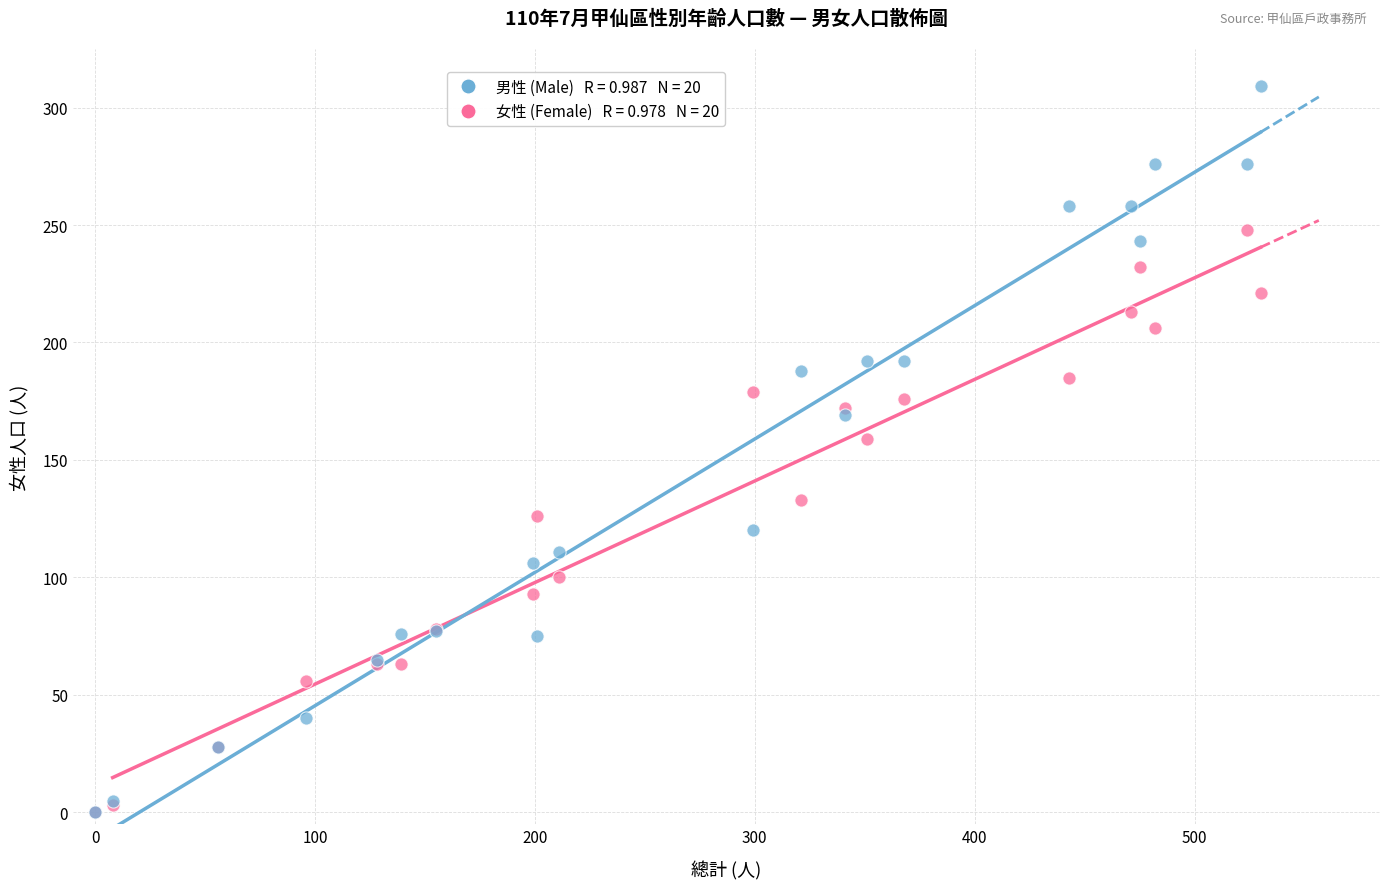

Across all series, what Y value is closest to 154?

159